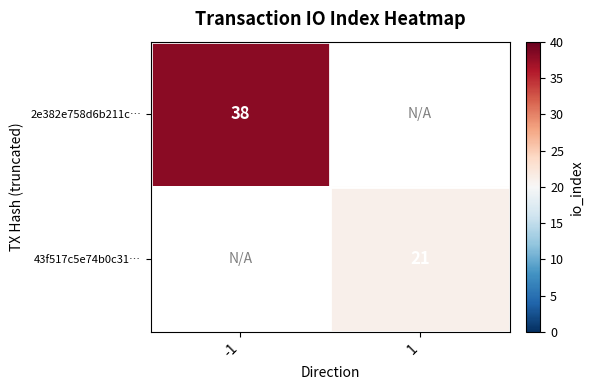

Is the value of 43f517c5e74b0c31… at 1 greater than the value of 2e382e758d6b211c… at -1?

No